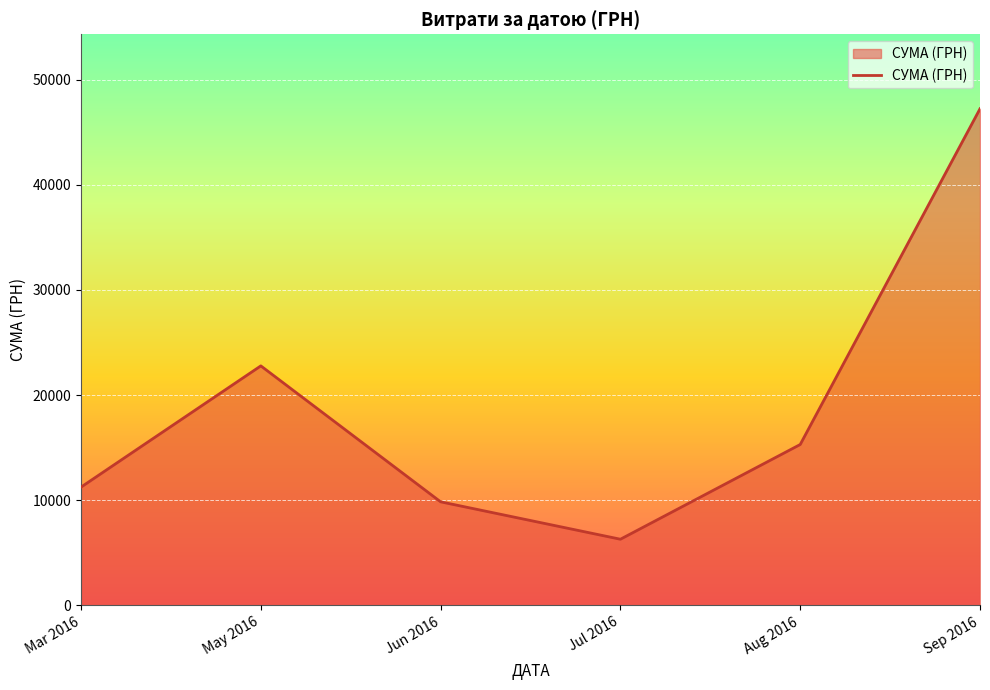

Is it true that the value at Mar 2016 is 6600.7?

False